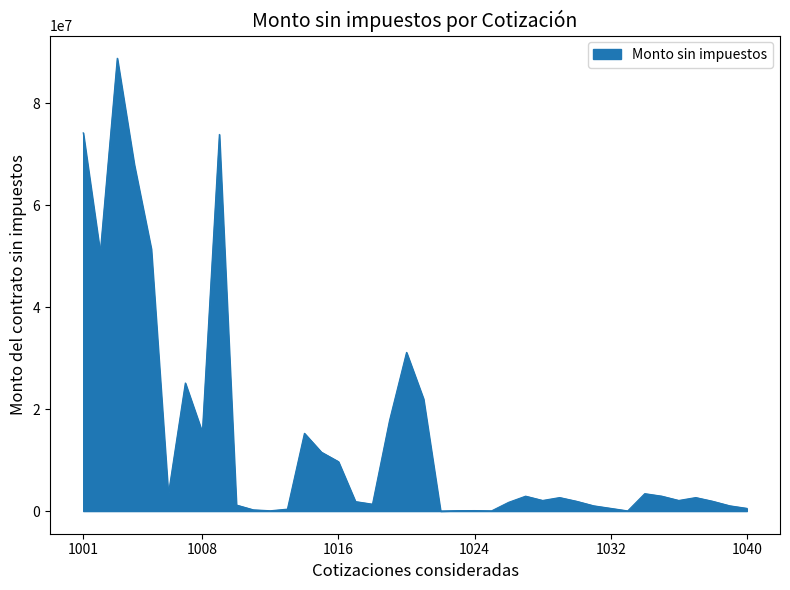

Does the chart have visible grid lines?

No